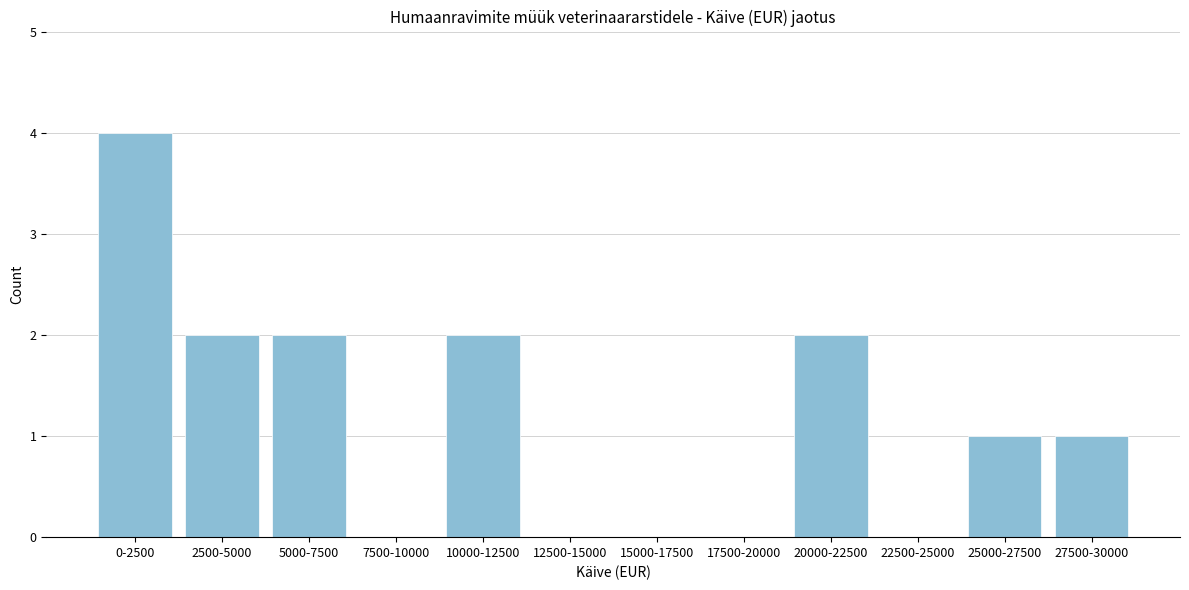

Reading left to right, list all the values displayed in this chart.

0-2500=4	2500-5000=2	5000-7500=2	7500-10000=0	10000-12500=2	12500-15000=0	15000-17500=0	17500-20000=0	20000-22500=2	22500-25000=0	25000-27500=1	27500-30000=1